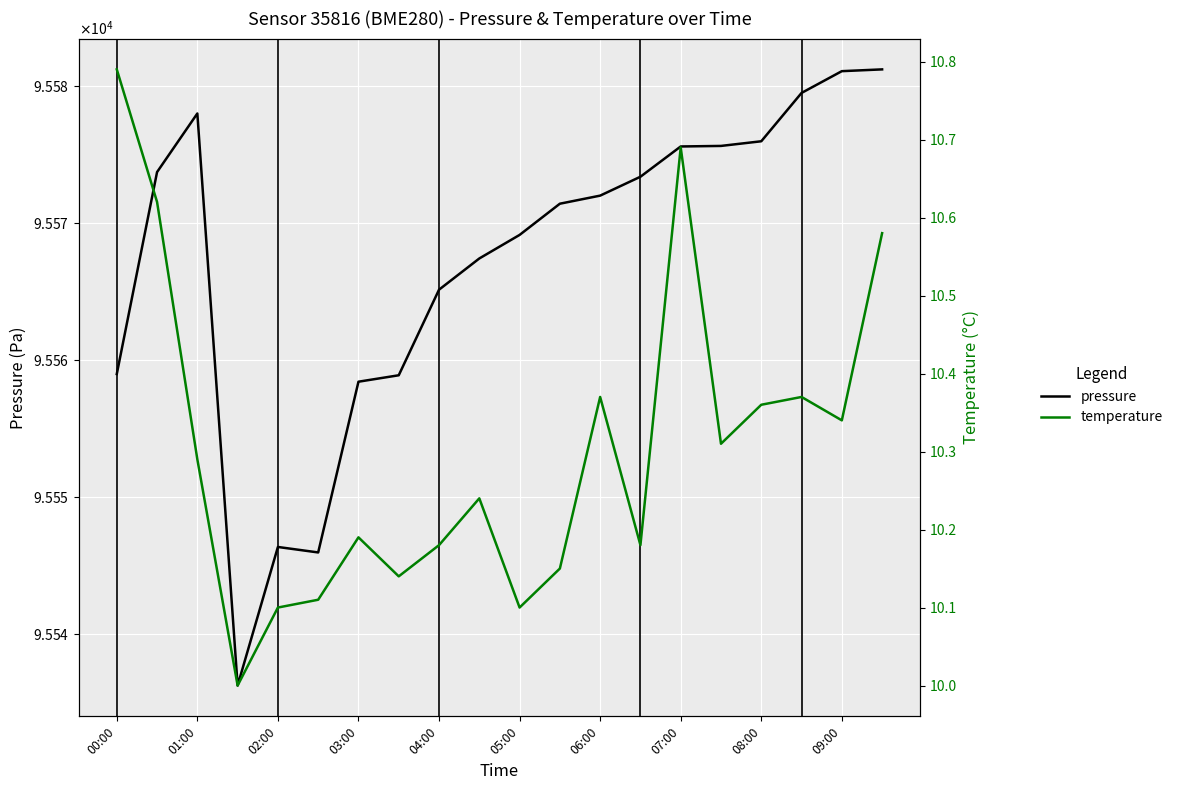

How many lines are shown in the chart?

2